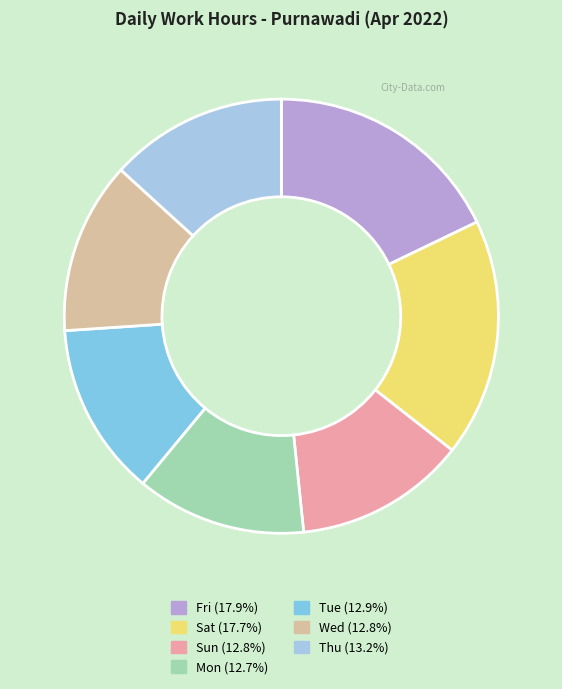

Is there any slice that represents more than half of the pie?

No